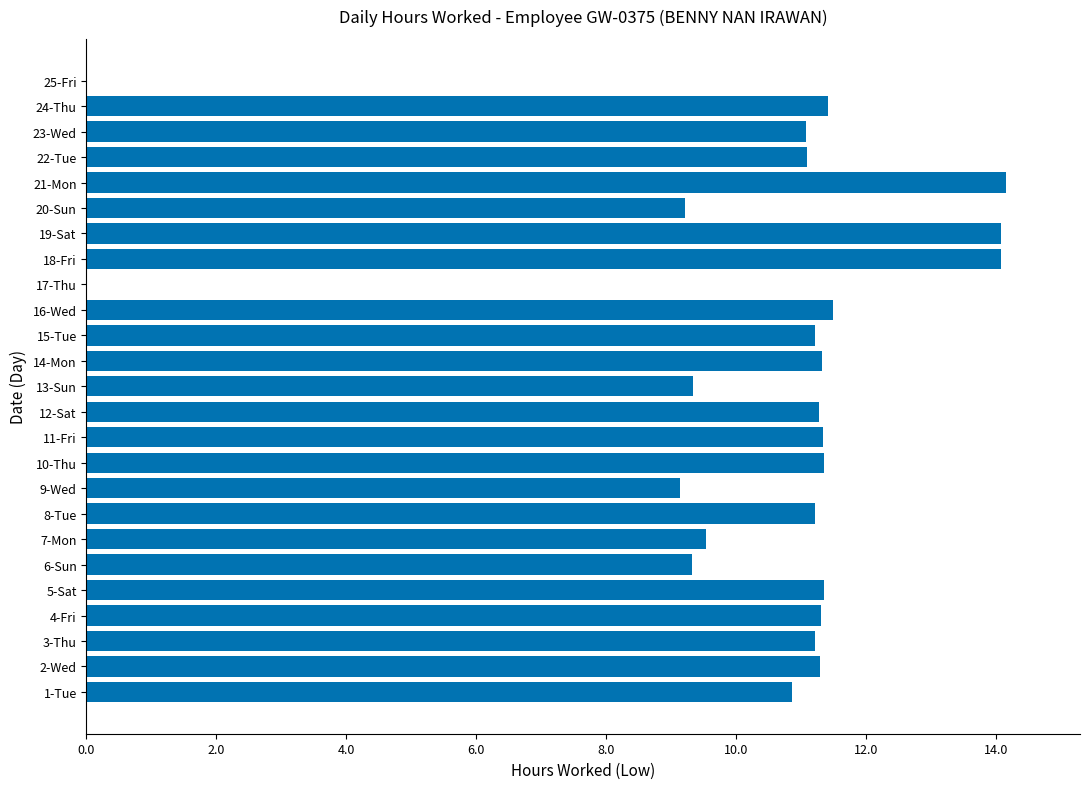

What is the sum of all values?

257.7